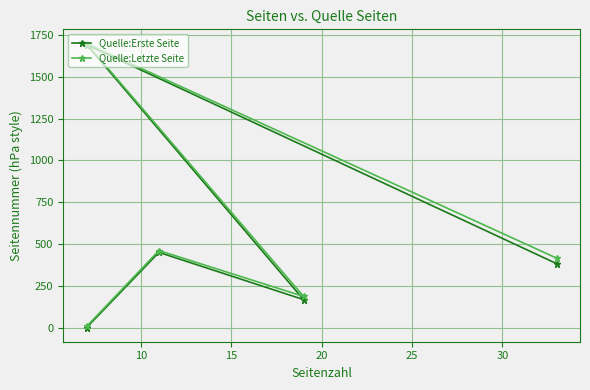

How many interior local peaks does the Quelle:Erste Seite series have?

2